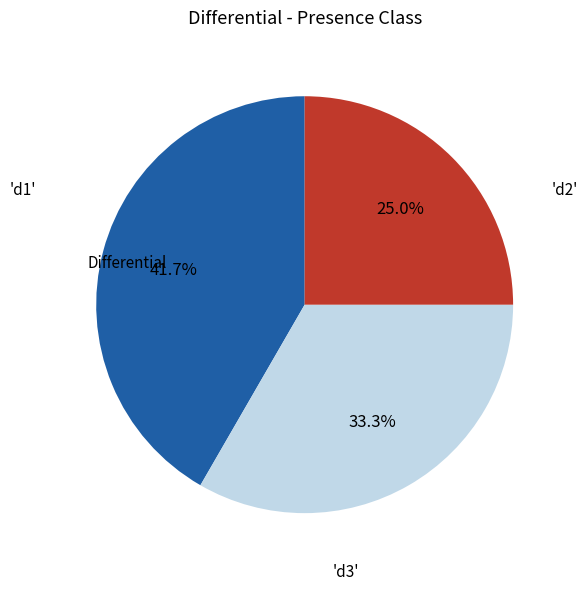

Does any single category account for the majority?

No